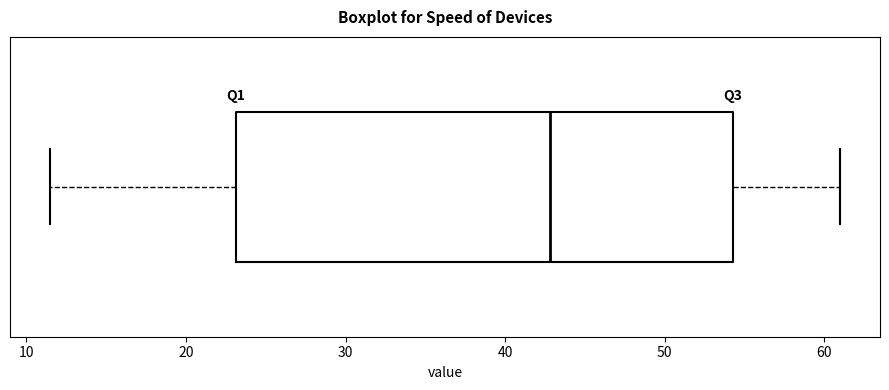

Transcribe this box plot: give where the median line is, the range the box spans, and where the two whiskers end, as read against the x-axis. The values are not printed on the chart, so give them approximately, as read against the axis.

median 43, box 23 to 54, whiskers 11 to 61